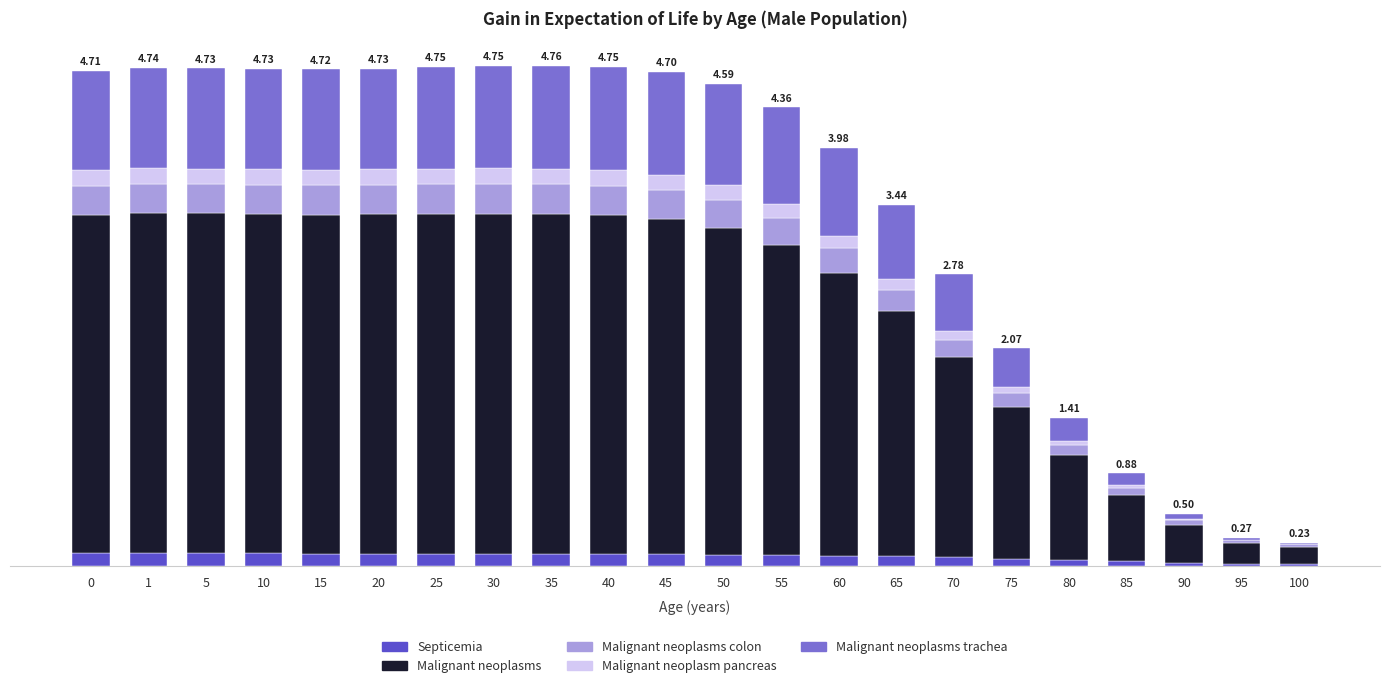

Are the bars grouped side by side (vs. stacked)?

No